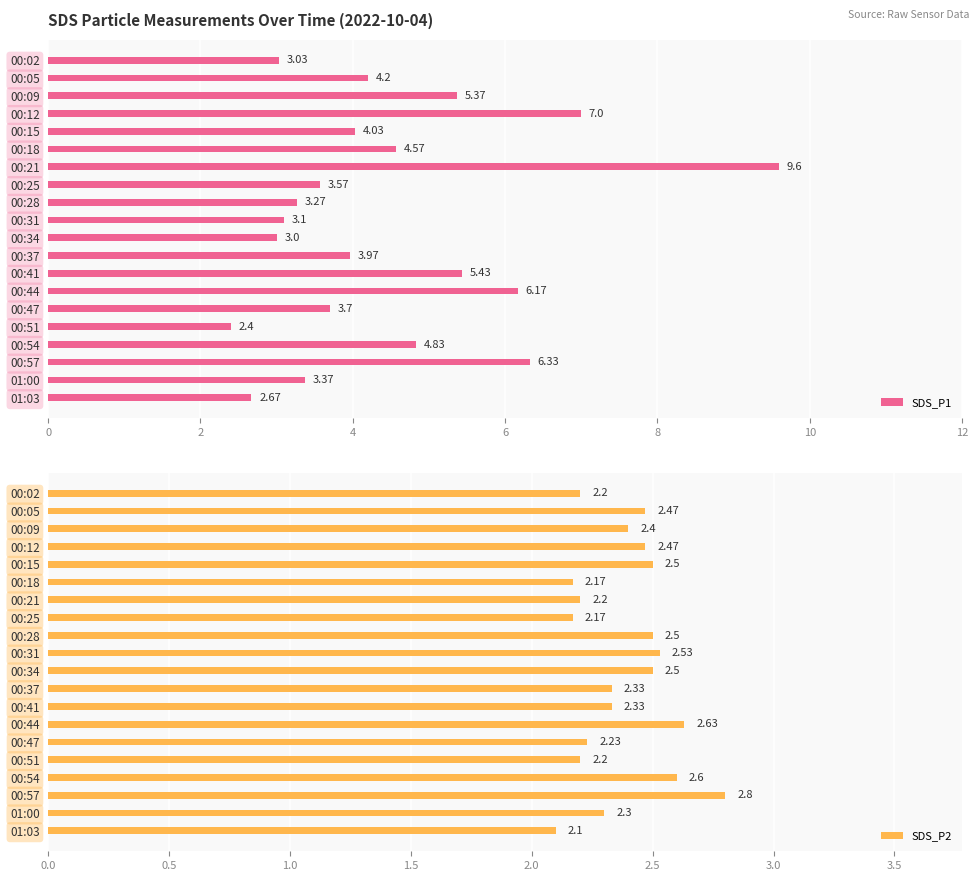

What is the difference between the SDS_P1 values at 00:34 and 00:37?

1.0